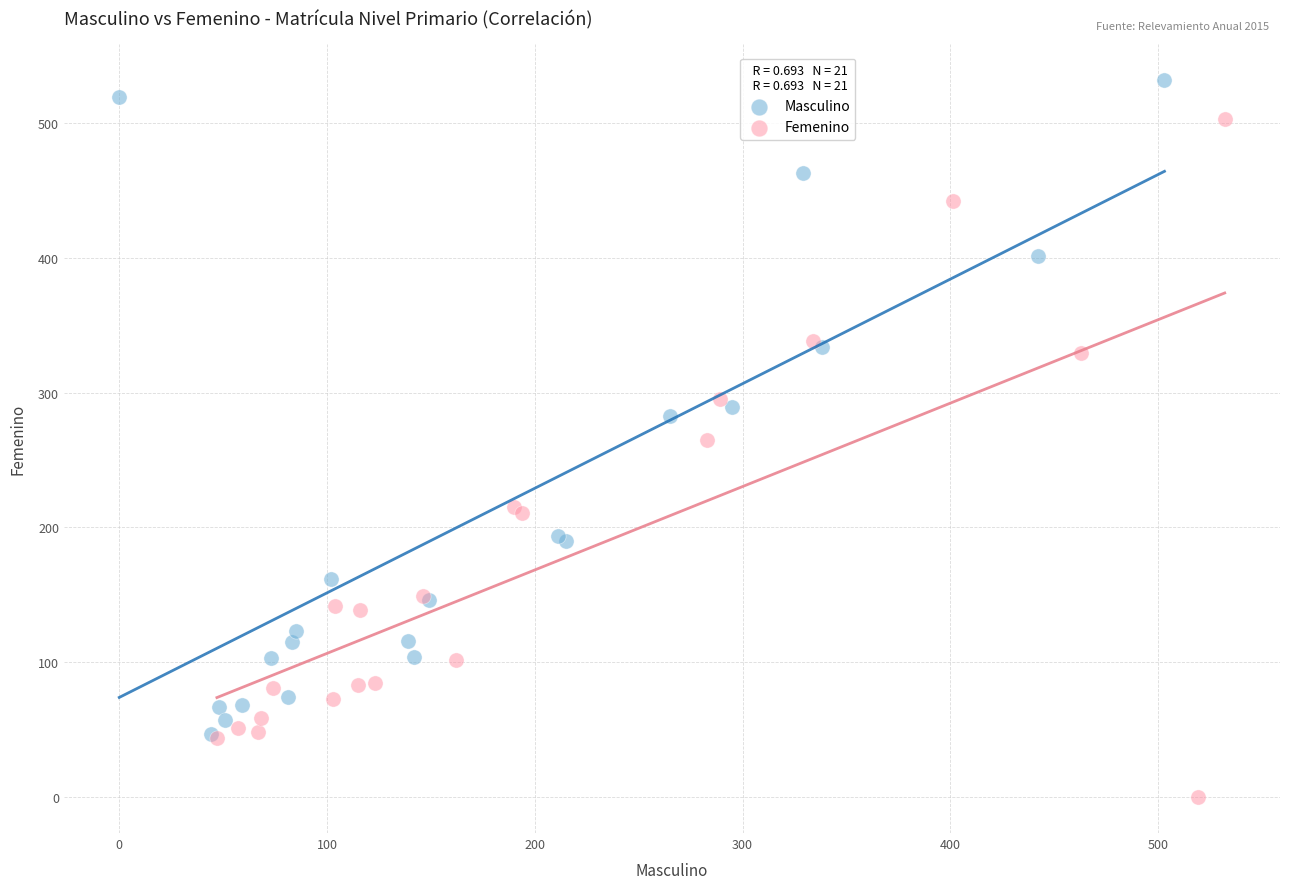

Which series reaches the minimum Y coordinate?

Femenino